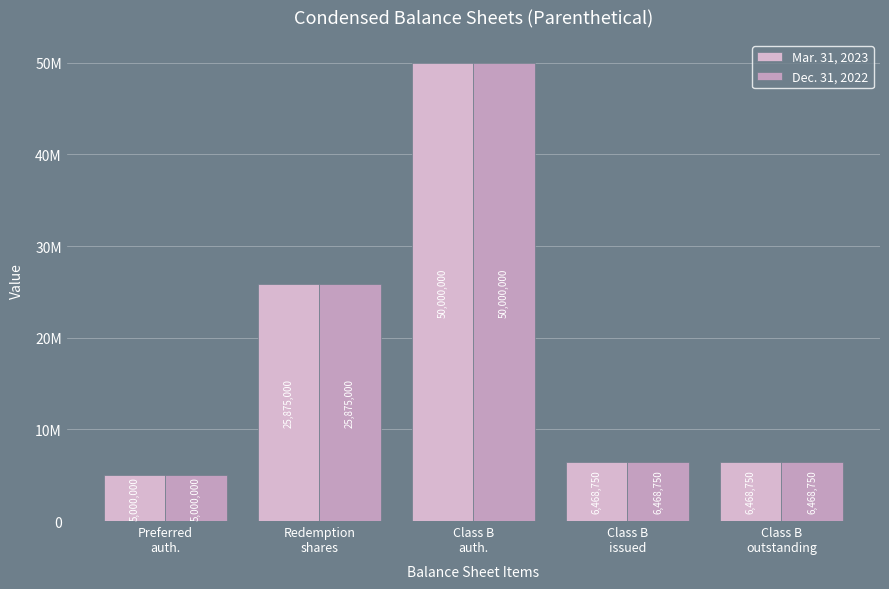

Reading left to right, list all the values displayed in this chart.

Mar. 31, 2023: Preferred
auth.=5000000	Redemption
shares=25875000	Class B
auth.=50000000	Class B
issued=6468750	Class B
outstanding=6468750
Dec. 31, 2022: Preferred
auth.=5000000	Redemption
shares=25875000	Class B
auth.=50000000	Class B
issued=6468750	Class B
outstanding=6468750